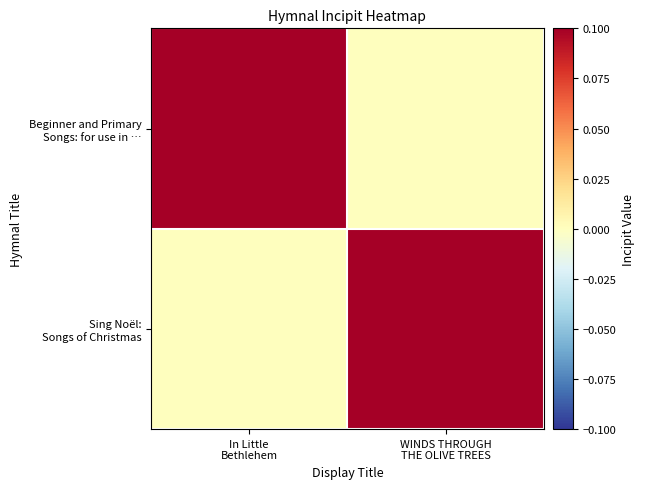

At In Little Bethlehem, list the series in order from smallest to largest.

Sing Noël: Songs of Christmas, Beginner and Primary Songs: for use in …